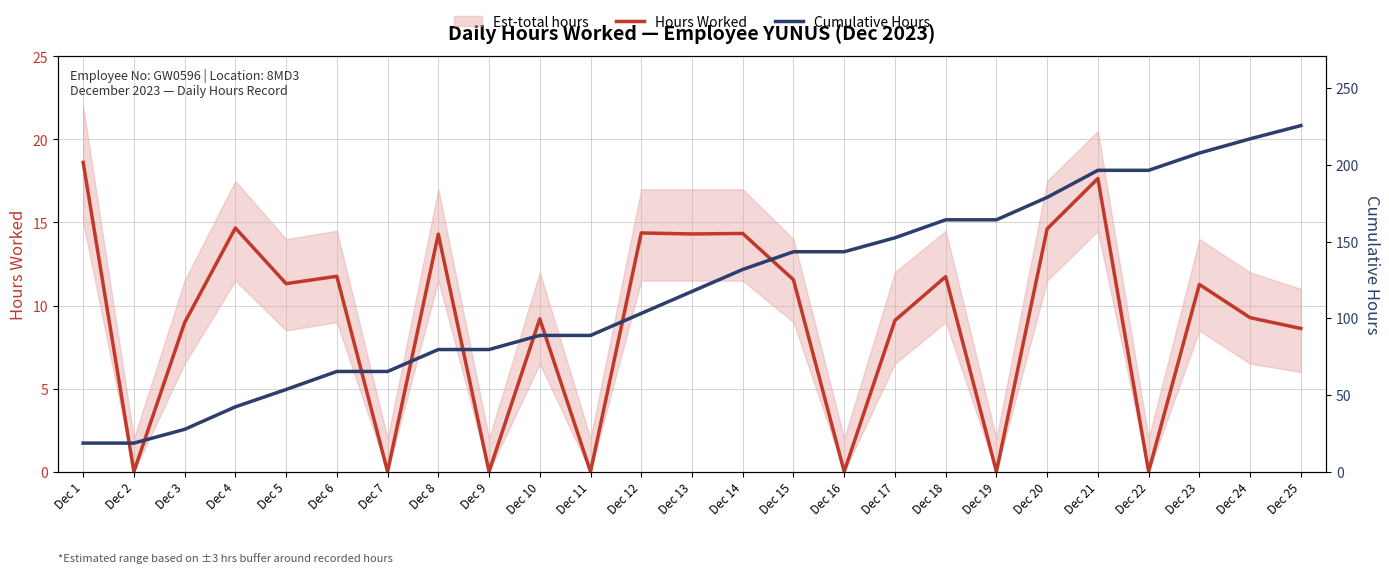

At which label is Cumulative Hours closest to 122?

Dec 13